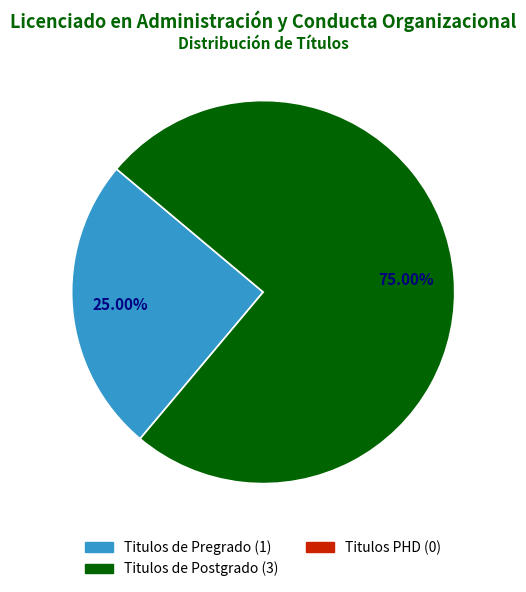

To the nearest percent, what is the average slice percentage?

50%